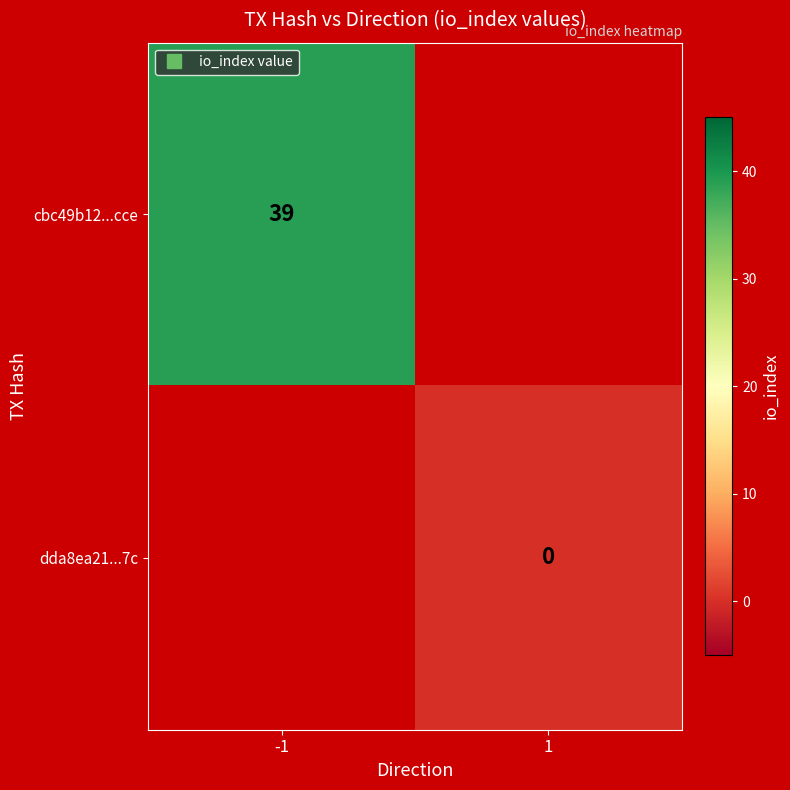

At which label is cbc49b12...cce closest to 39?

-1